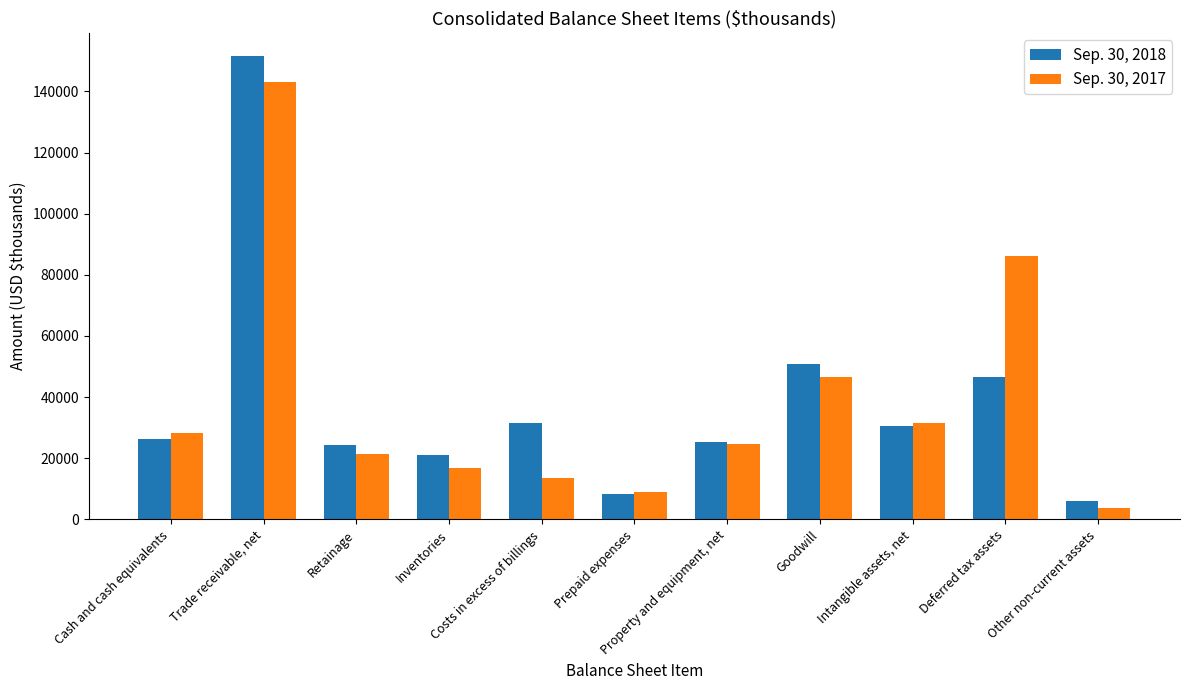

What is the difference between the Sep. 30, 2018 values at Inventories and Retainage?

3346